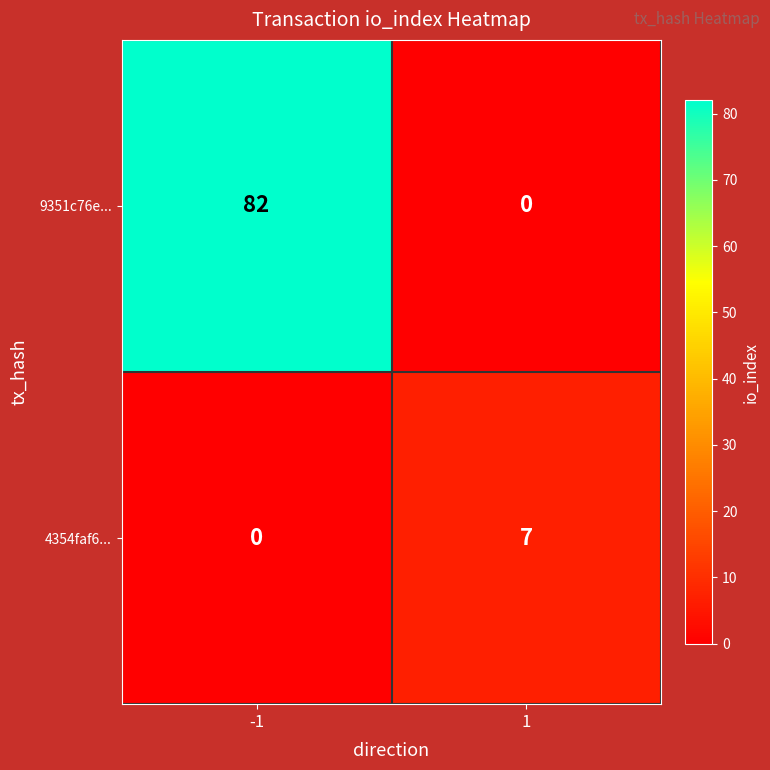

True or false: 4354faf6... has a value of 3 at 1.

False